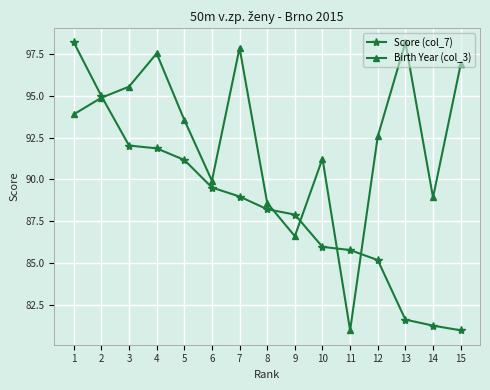

At 12, list the series in order from smallest to largest.

Score (col_7), Birth Year (col_3)